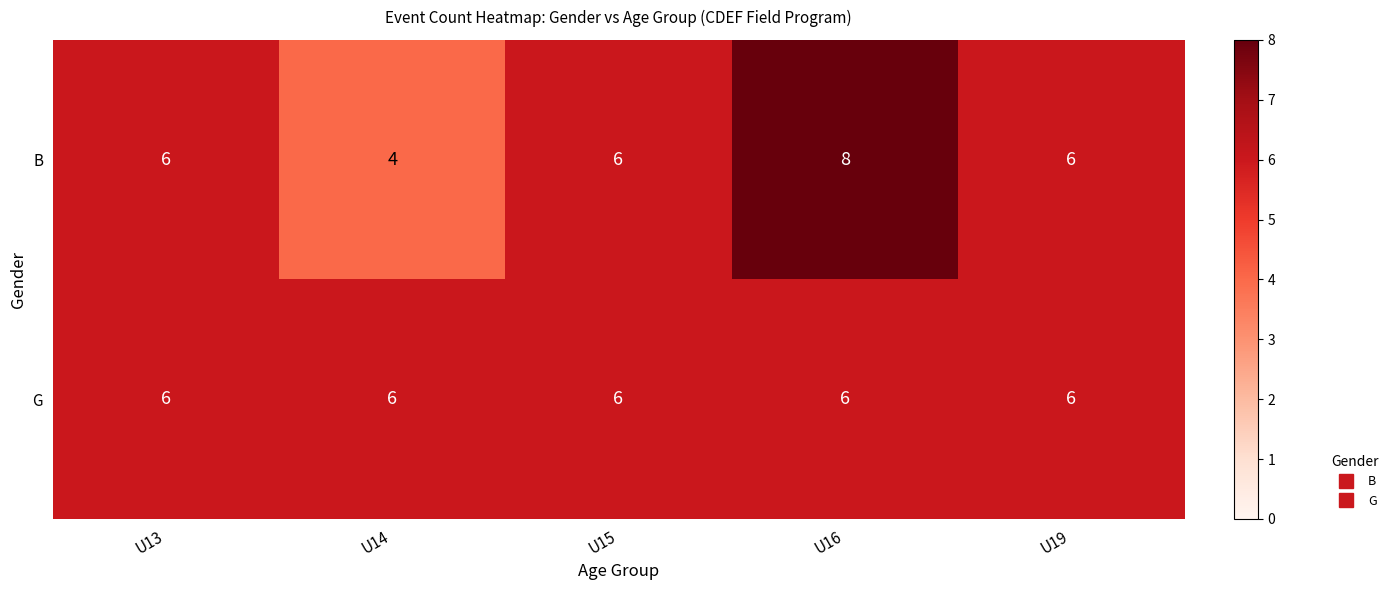

What is the average value of the B series?

6